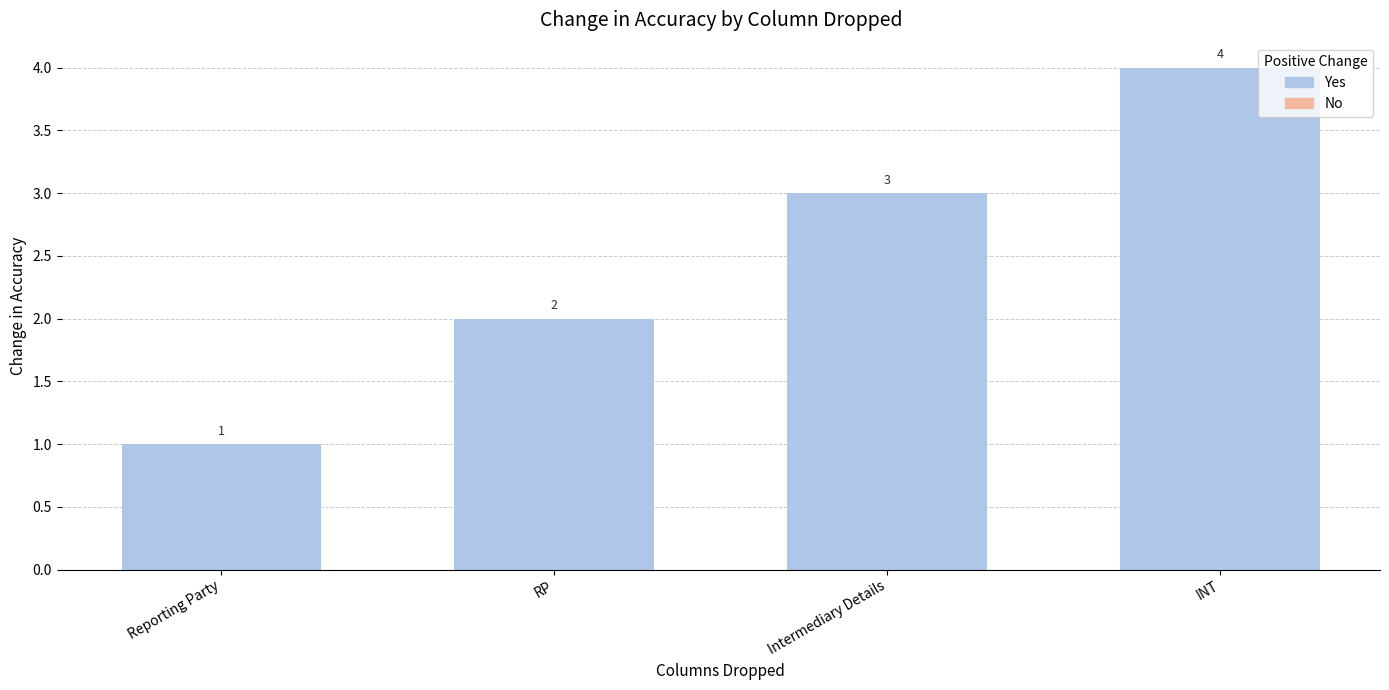

List the labels in order of value, smallest first.

Reporting Party, RP, Intermediary Details, INT